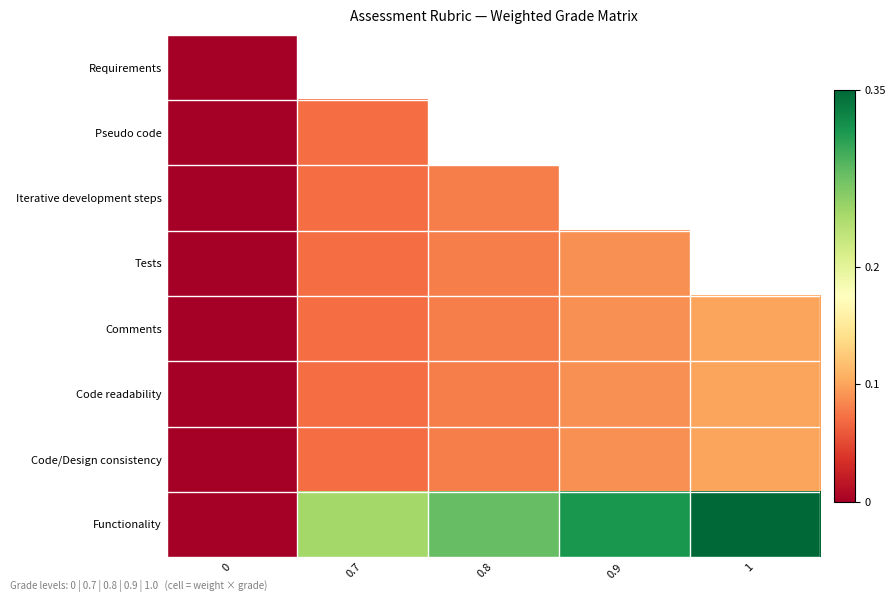

Rank the series at 0 from highest to lowest value.

Requirements, Pseudo code, Iterative development steps, Tests, Comments, Code readability, Code/Design consistency, Functionality